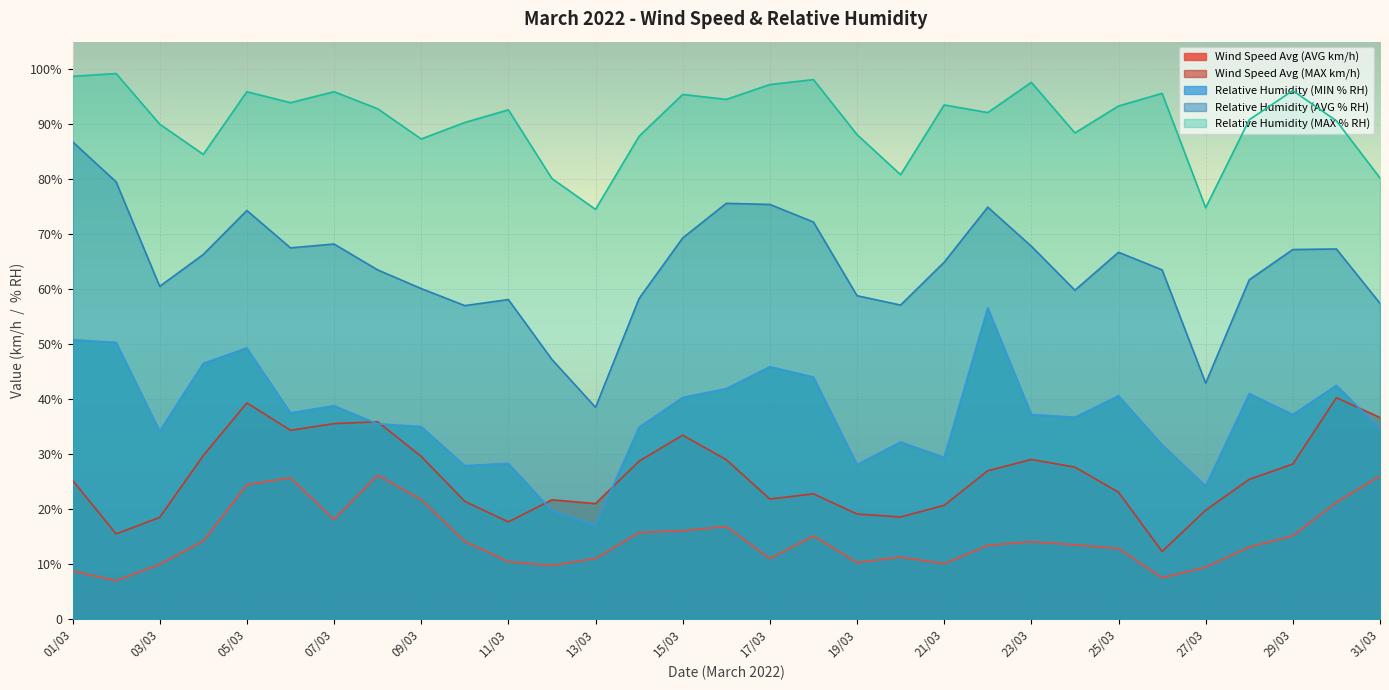

What is the total value across all series at 02/03?

251.4